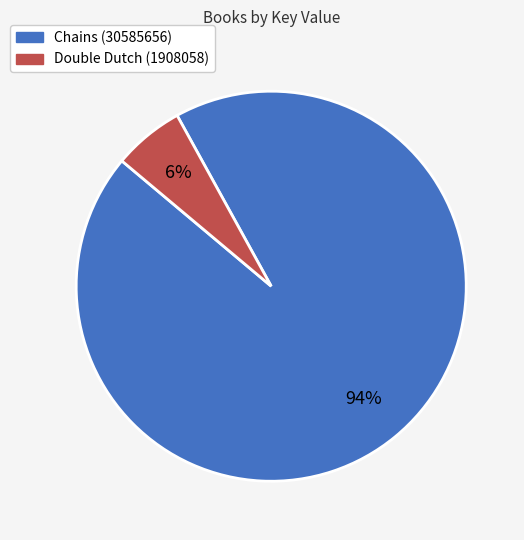

Count the number of slices in the pie.

2